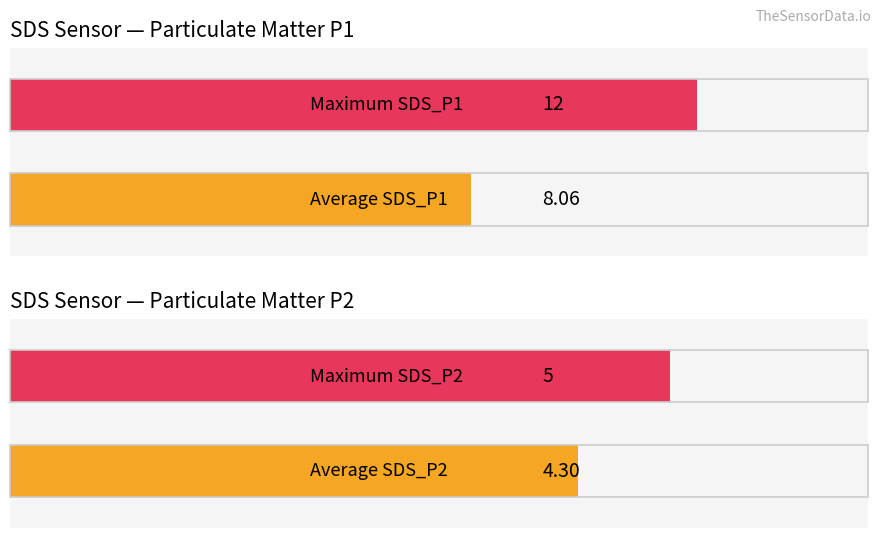

List the series in order of their overall mean, lowest first.

SDS_P2, SDS_P1